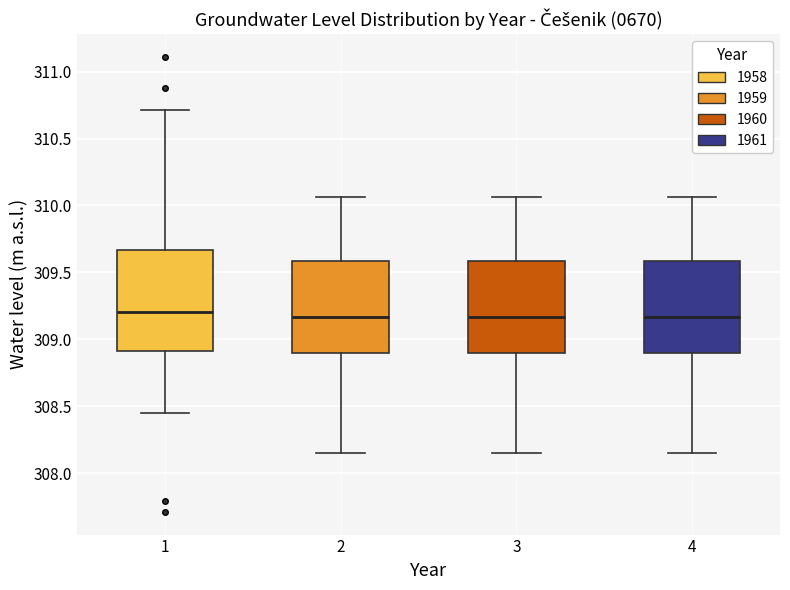

Reading left to right, transcribe this box plot: for each box, give where its median line is, the range the box spans, and where its two whiskers end, as read against the y-axis. The values are not printed on the chart, so give them approximately, as read against the axis.

1: median 309.20, box 308.90 to 309.65, whiskers 308.45 to 310.70
2: median 309.15, box 308.90 to 309.60, whiskers 308.15 to 310.05
3: median 309.15, box 308.90 to 309.60, whiskers 308.15 to 310.05
4: median 309.15, box 308.90 to 309.60, whiskers 308.15 to 310.05